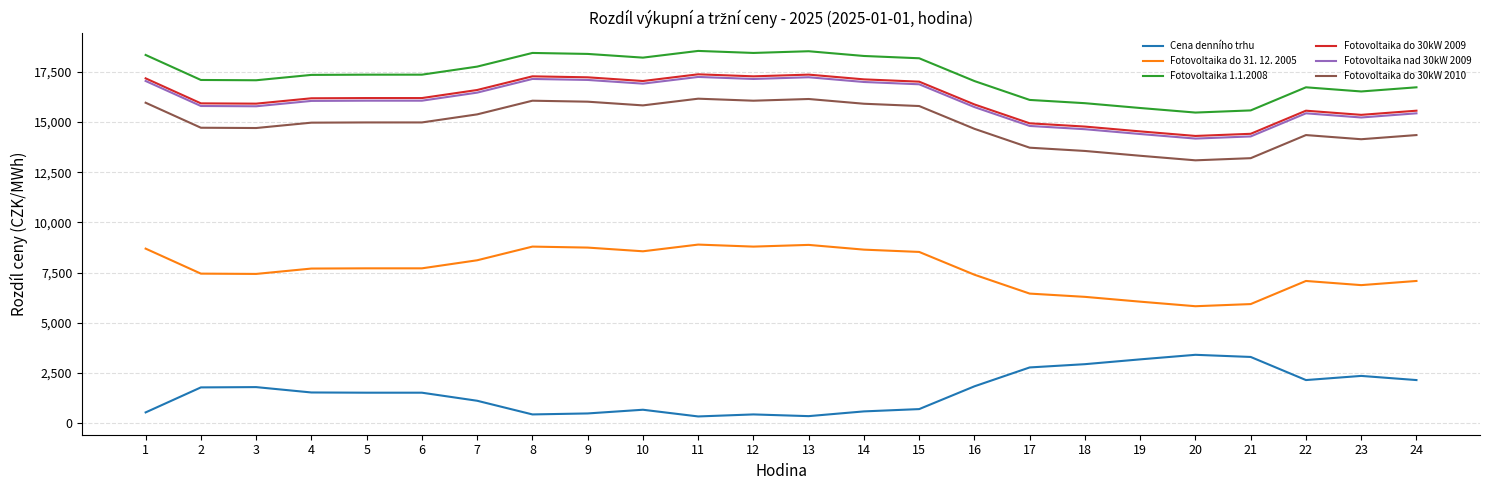

The value of Fotovoltaika do 31. 12. 2005 at 14 is 8642.7. True or false?

True